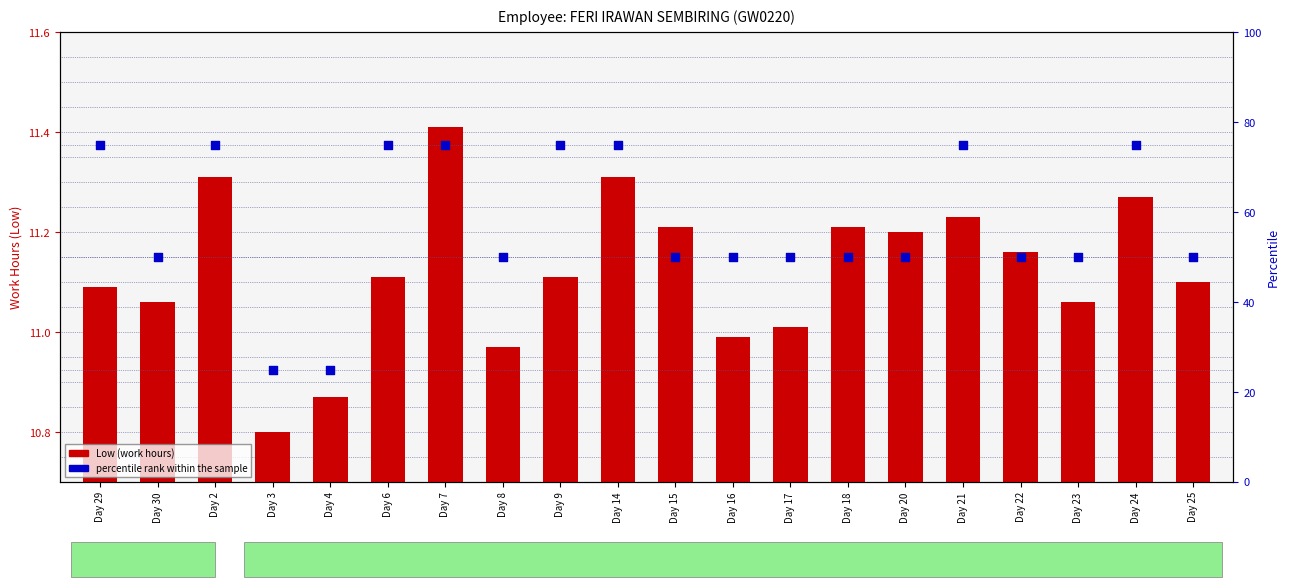

What is the total value across all series at Day 24?

86.3